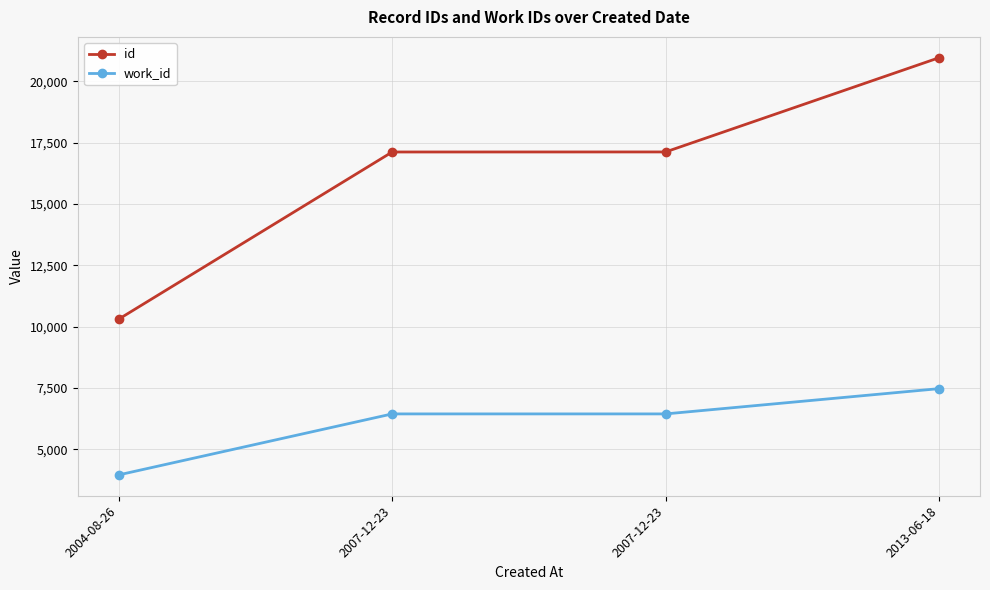

How many lines are shown in the chart?

2